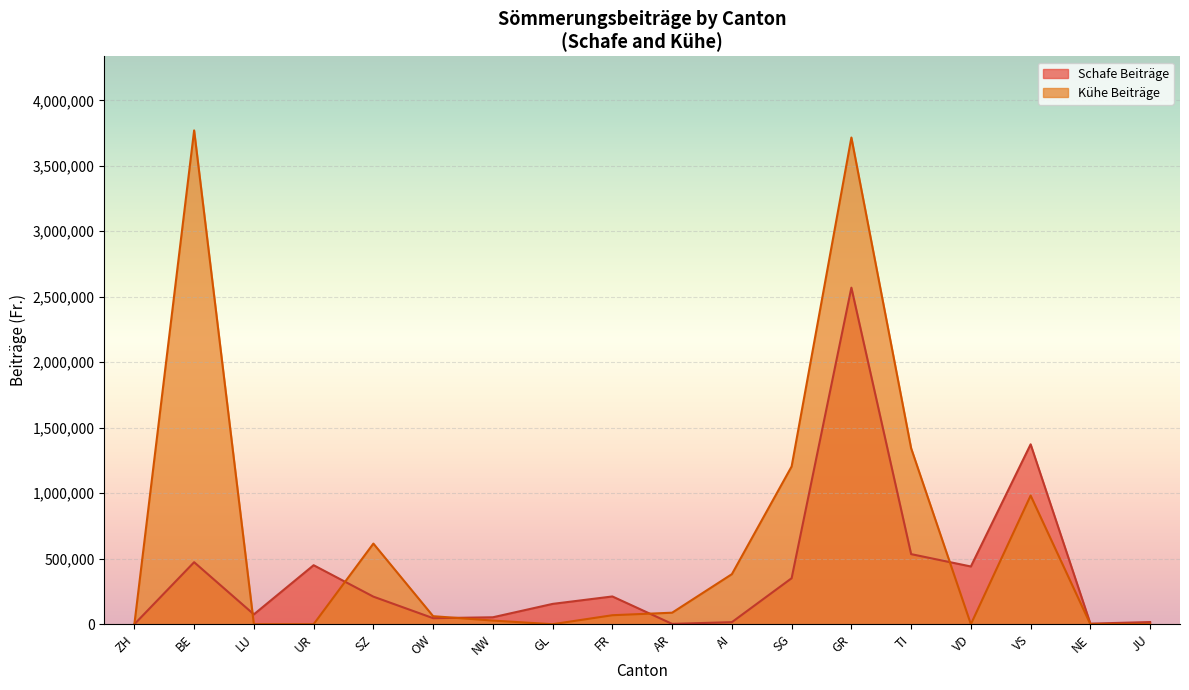

After their last crossing, which series has the higher values: Kühe GVE or Schafe NST?

Schafe NST